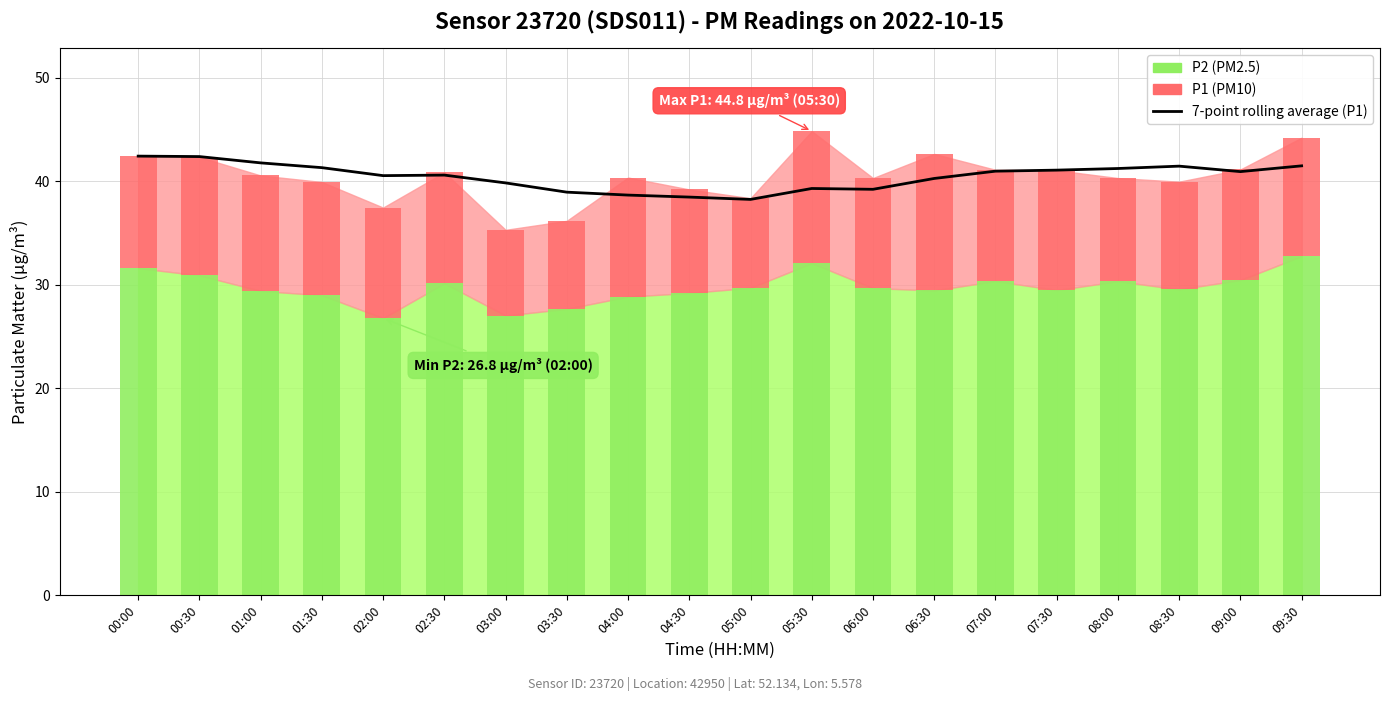

Approximately how many times larger is the value at 08:30 compared to 09:00?

1.0